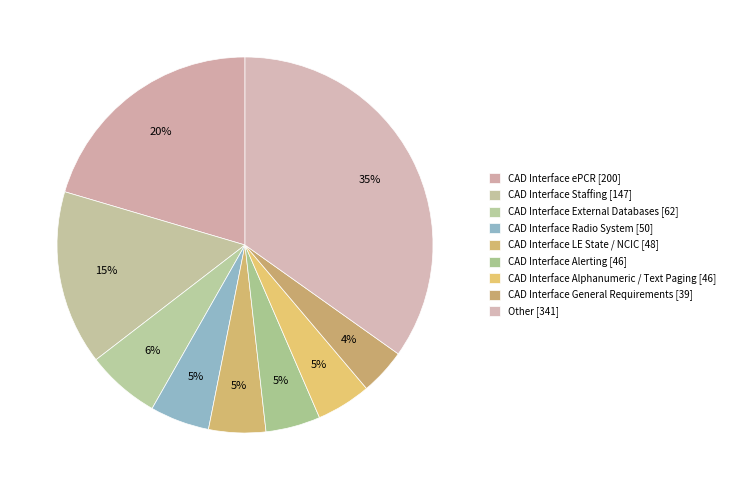

What is the change in value from CAD Interface LE State / NCIC to CAD Interface General Requirements?

-9